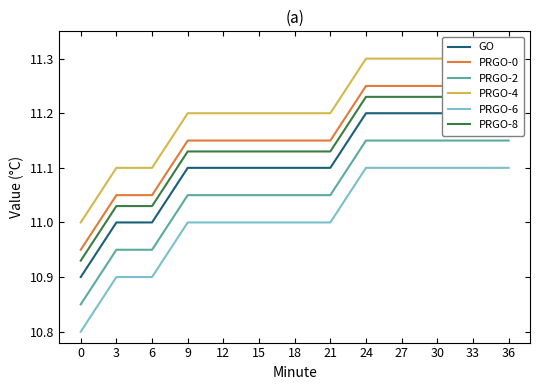

True or false: PRGO-2 has a value of 11.0 at 15.

True